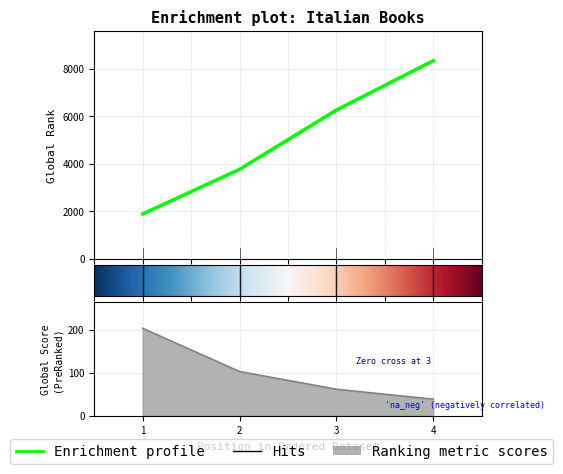

What value does the Global Score series have at 3, to the nearest 10?

60